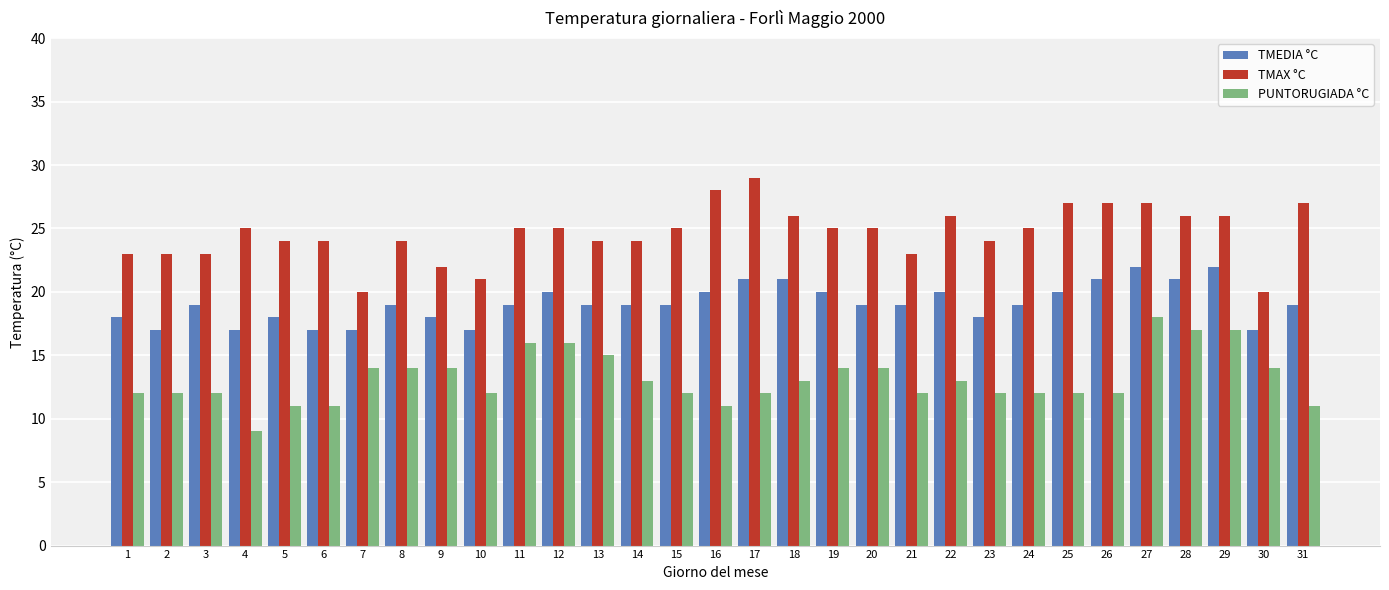

Which category has the lowest value across all series?

4